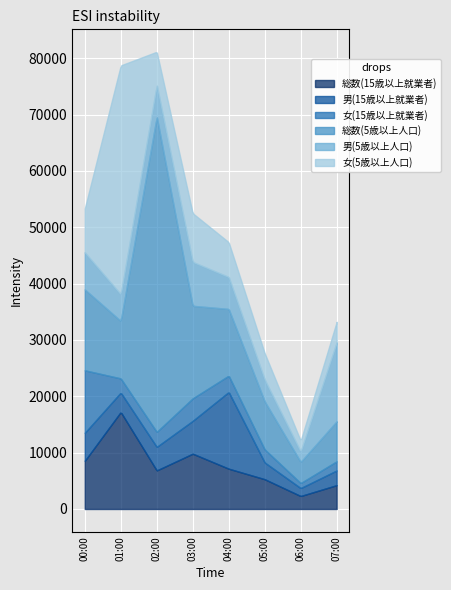

The 女(15歳以上就業者) series shows 841 at 西区. True or false?

False